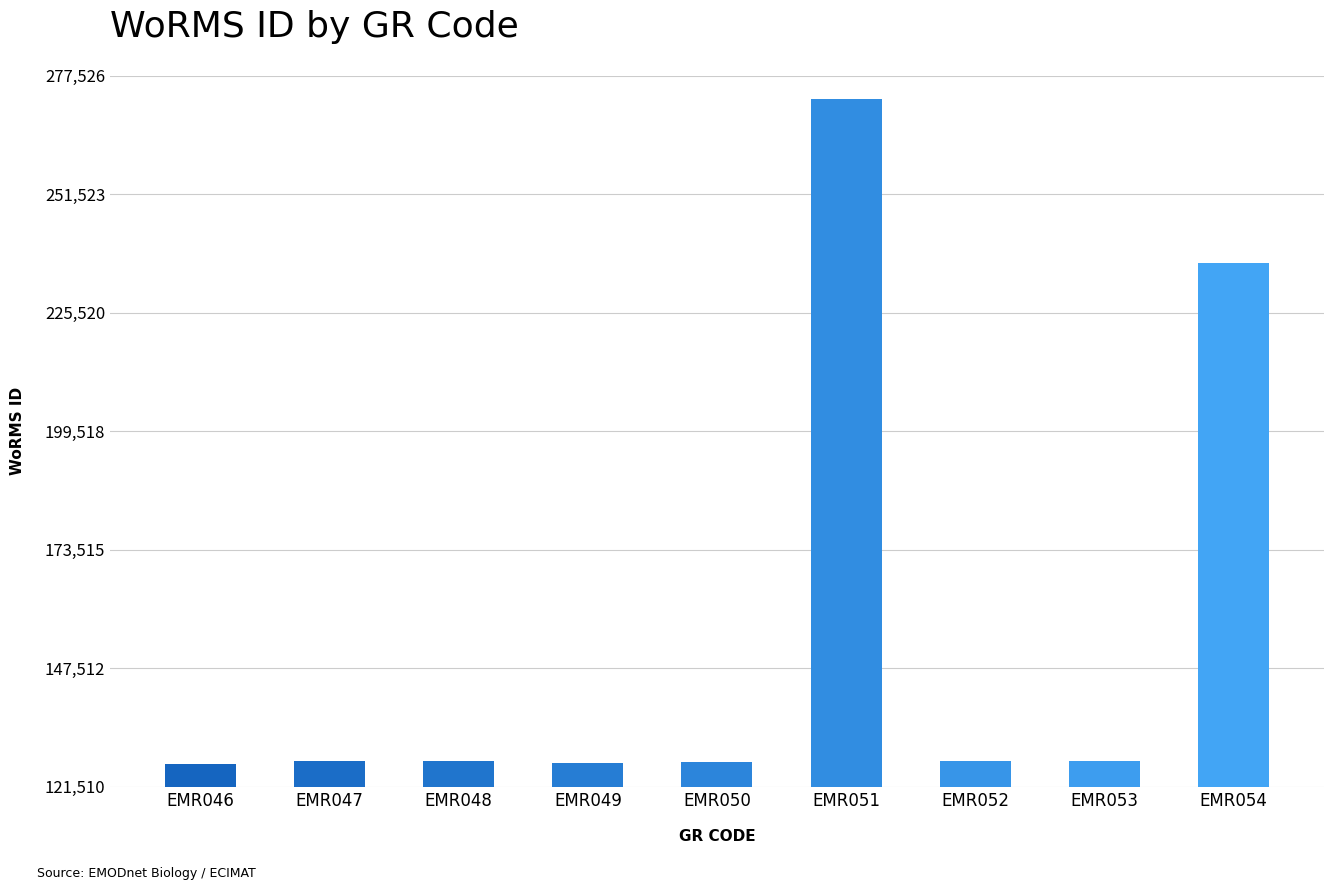

What is the sum of all values?

1397796